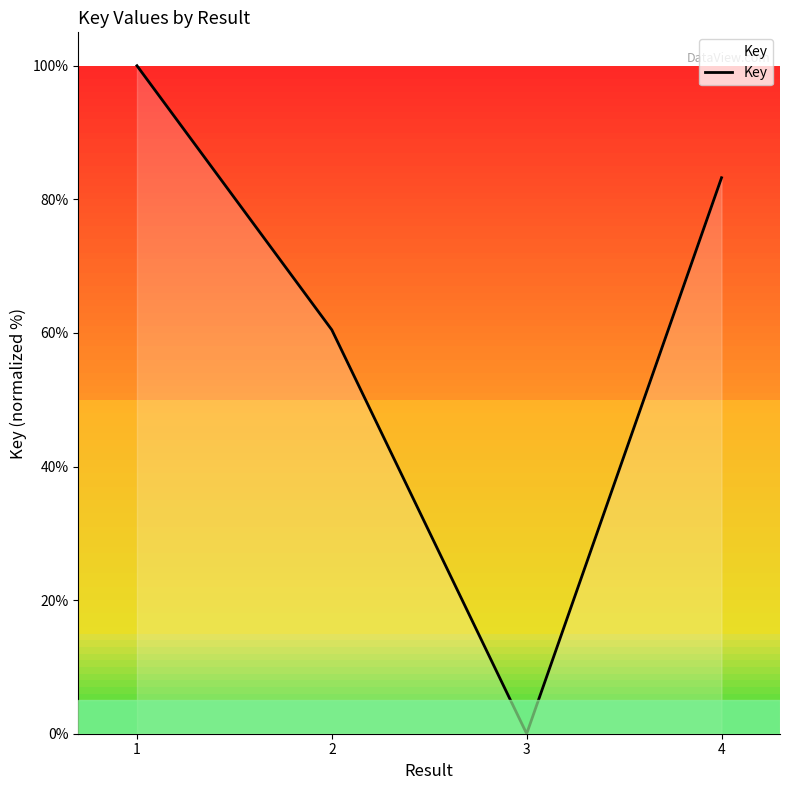

Reading left to right, extract all data points from this chart.

100.0	60.5	0.0	83.2